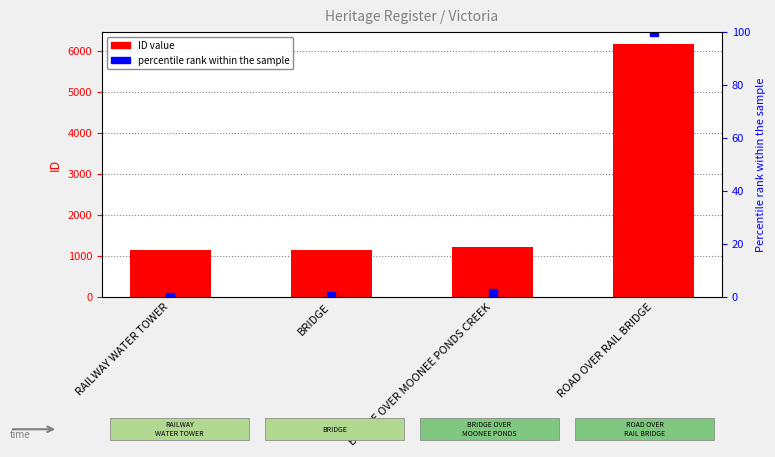

Rank the categories by value from highest to lowest.

ROAD OVER RAIL BRIDGE, BRIDGE OVER MOONEE PONDS CREEK, BRIDGE, RAILWAY WATER TOWER